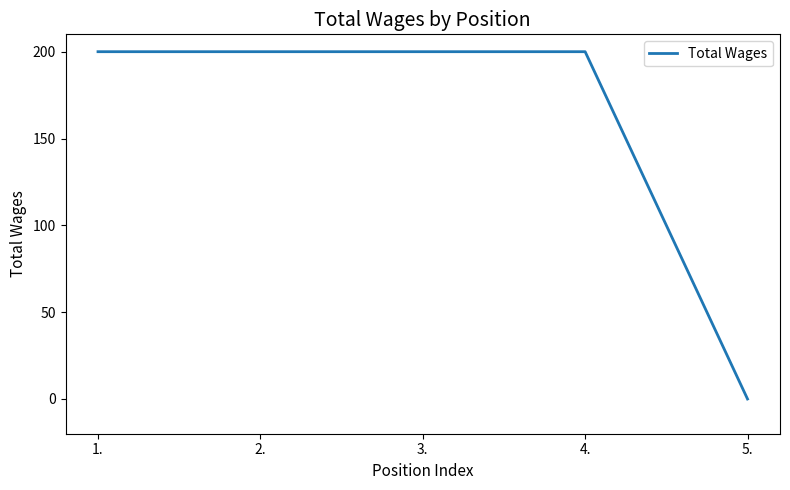

Reading left to right, list all the values displayed in this chart.

200	200	200	200	0